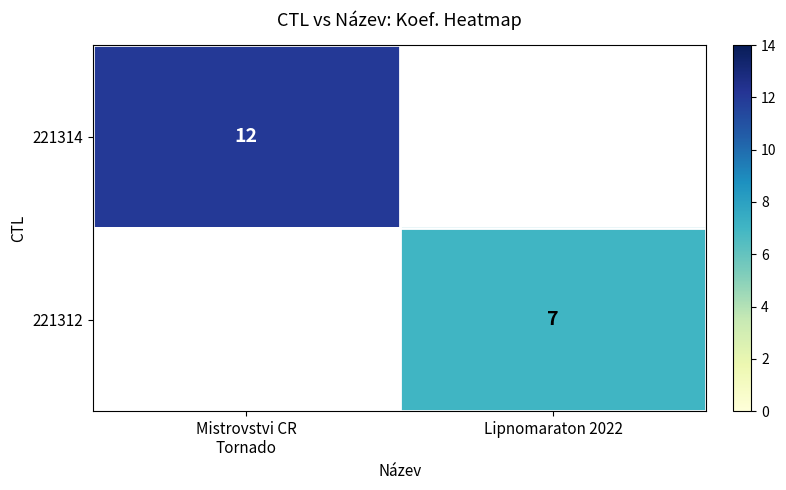

At how many categories does at least one series exceed 7?

1